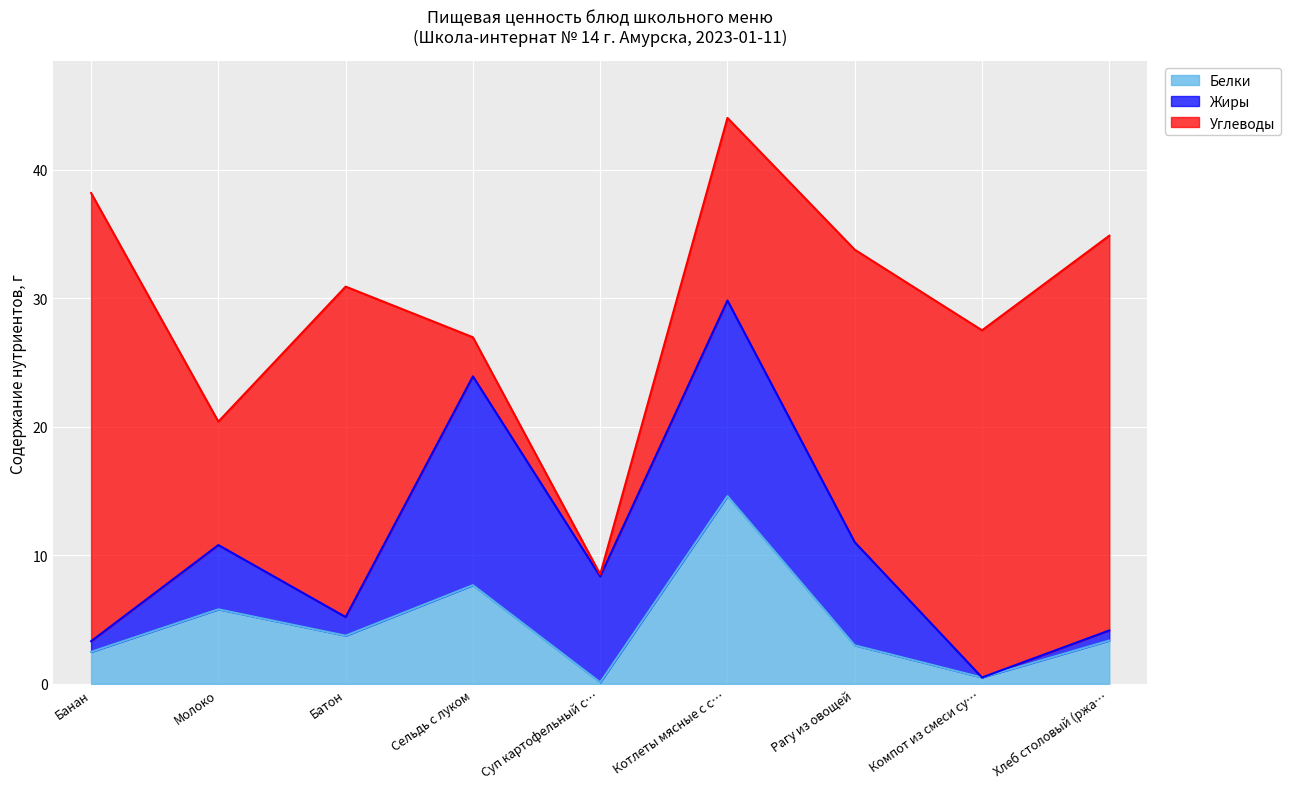

What value does the Углеводы series have at Молоко?

9.6